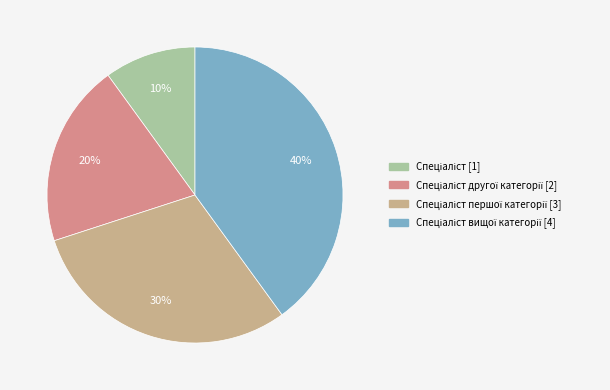

Count the number of slices in the pie.

4